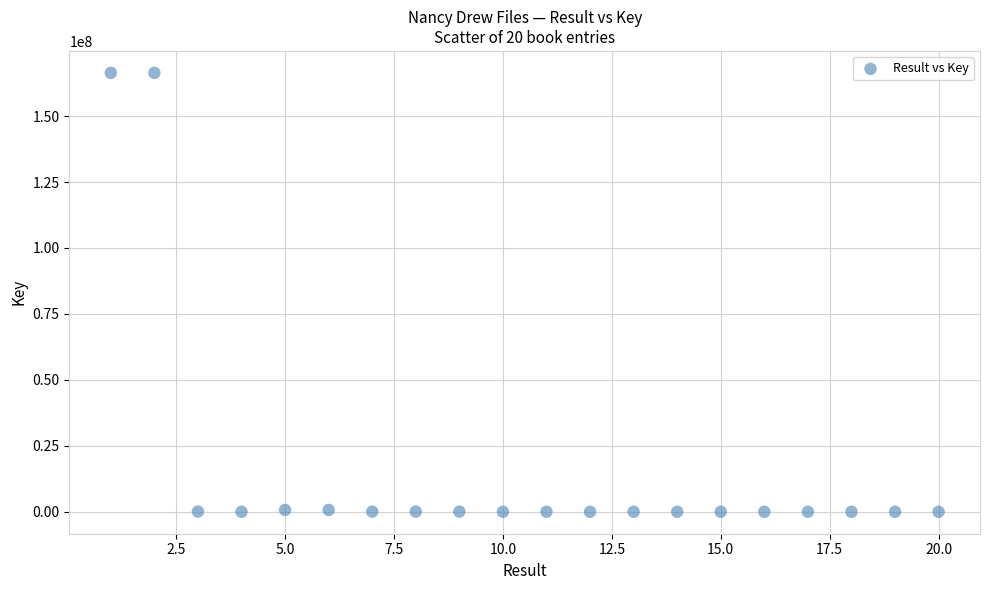

What is the range of Y values (max minus min)?

166369778